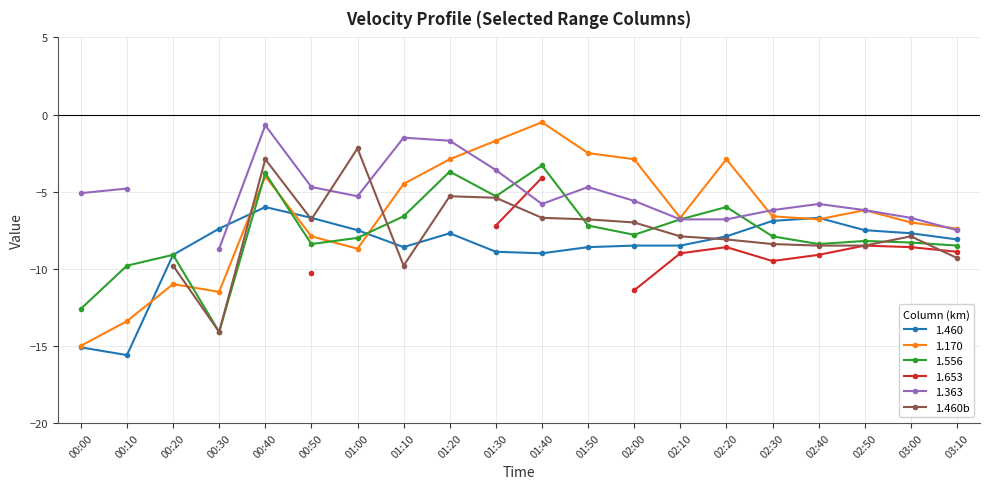

In 1.556, how many points are higher than both neighbors (excluding endpoints)?

6